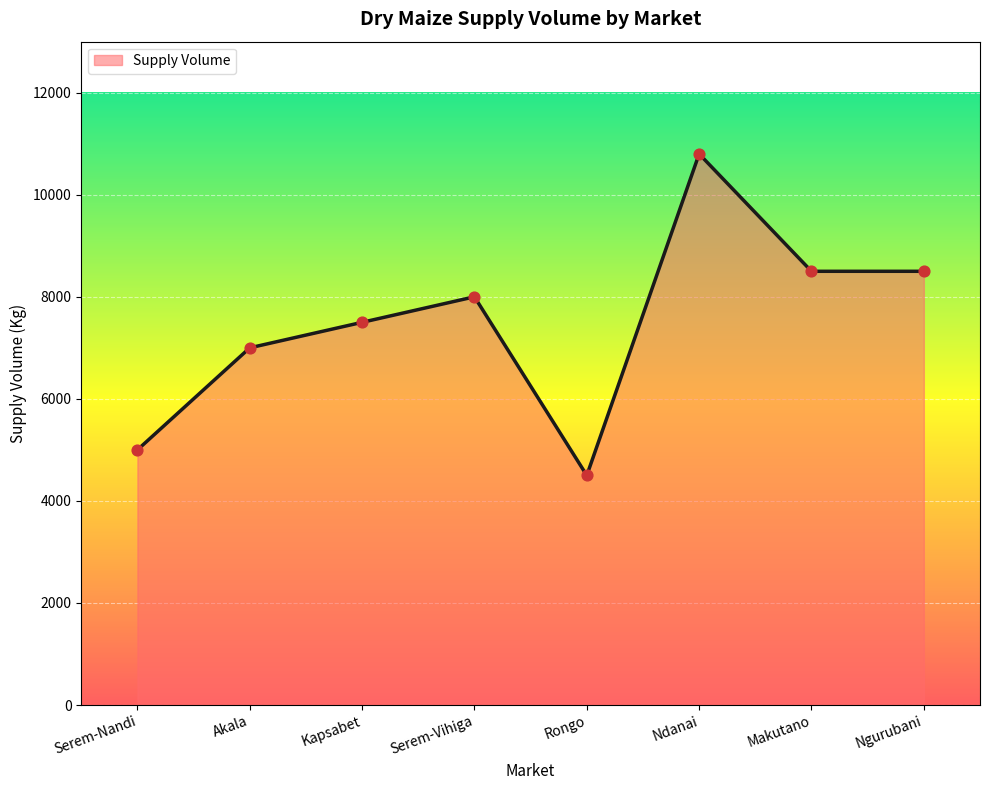

What is the ratio of the value at Akala to the value at Ngurubani?

0.8